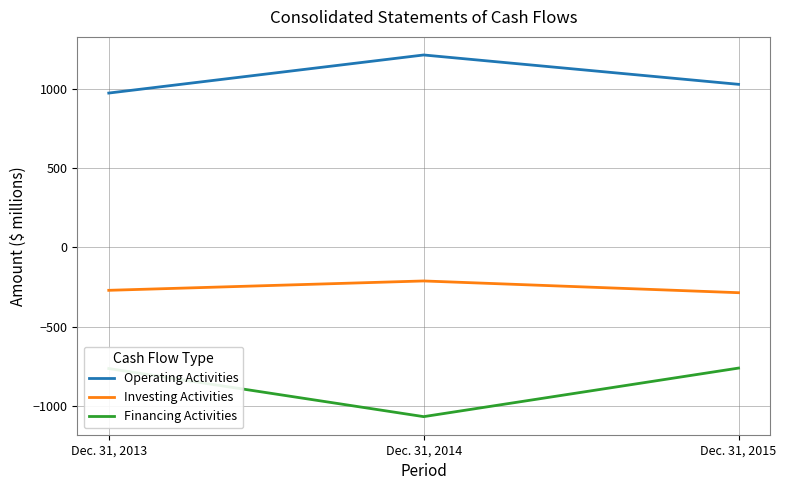

True or false: Investing Activities has a value of -211 at Dec. 31, 2014.

True